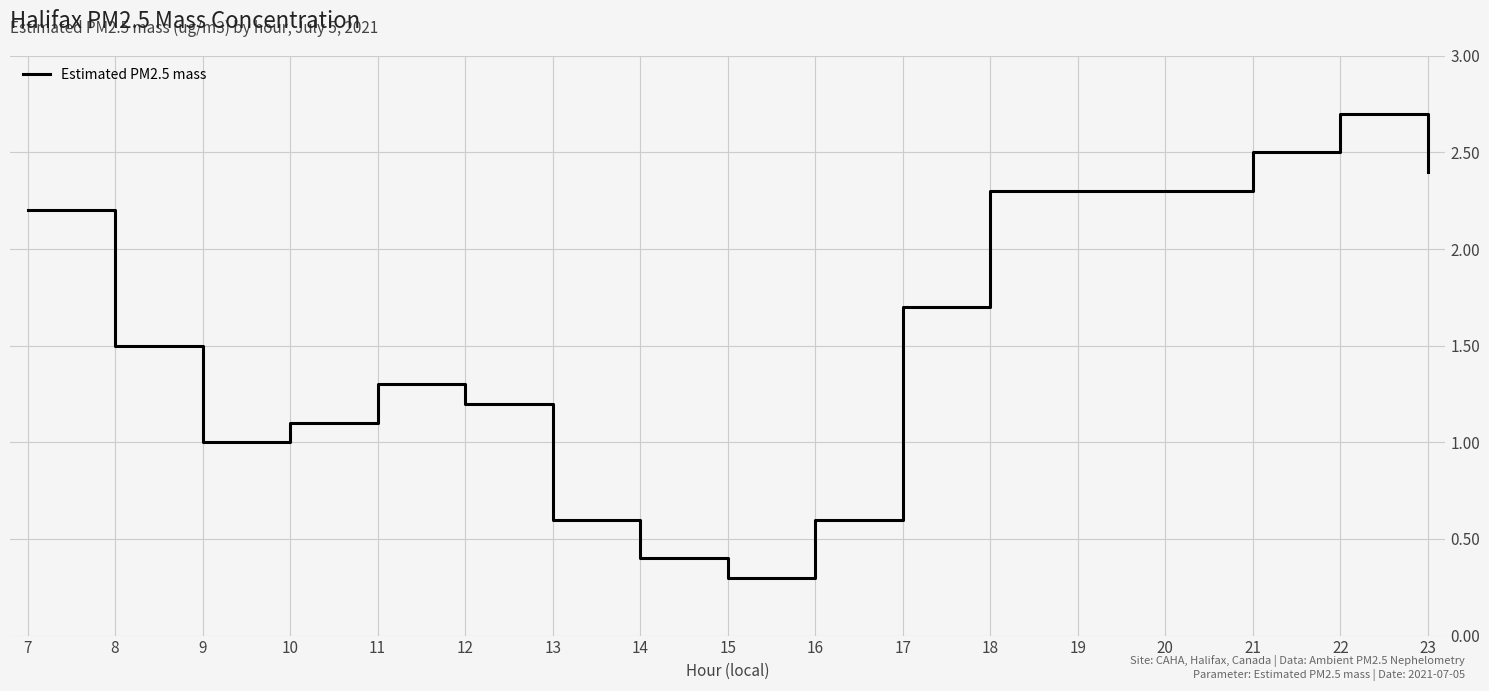

At which label does the data first exceed 1?

7